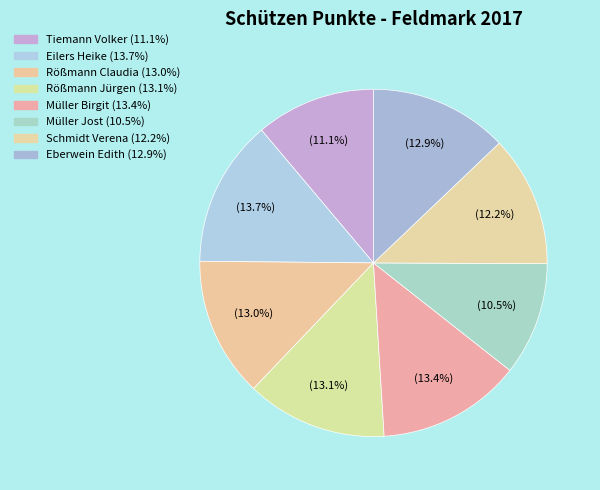

How many segments does this pie chart have?

8